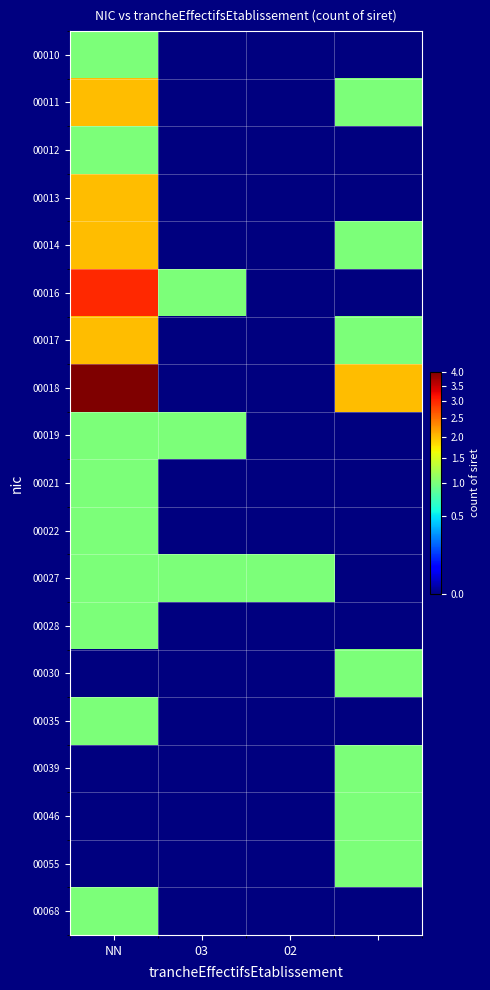

Which series has the widest spread of values?

00018